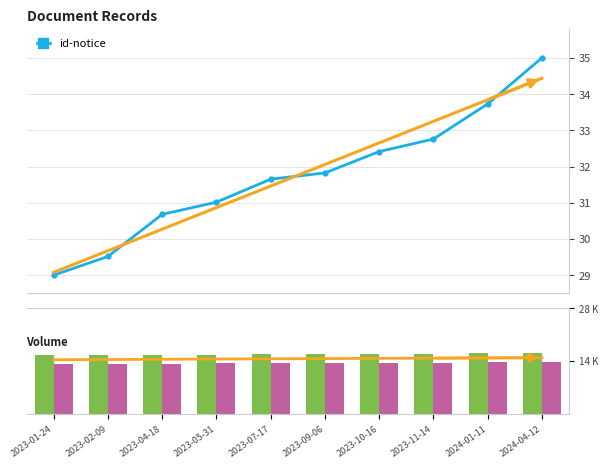

The field210 series shows 15.8 at 2023-07-17. True or false?

True